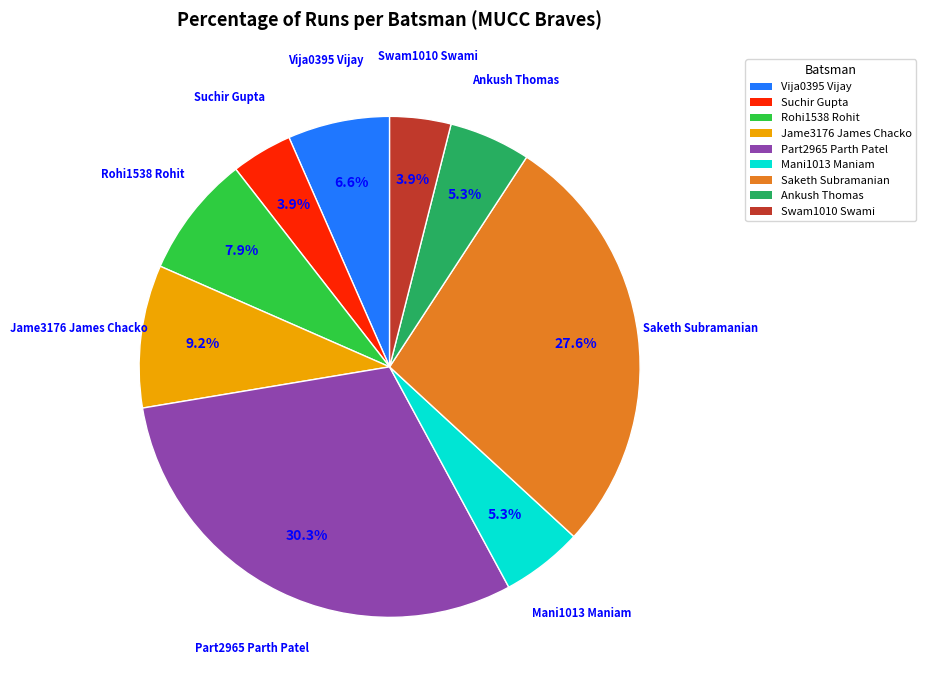

Does any single category account for the majority?

No